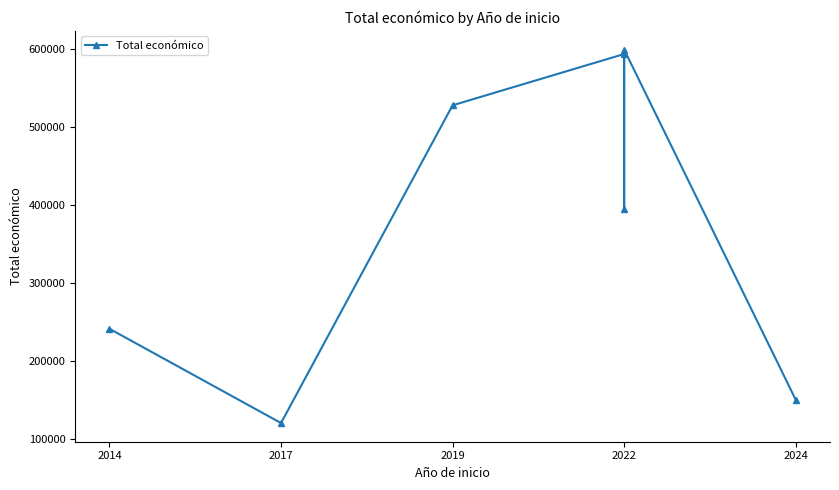

True or false: the data has more than 2 interior local peaks.

False